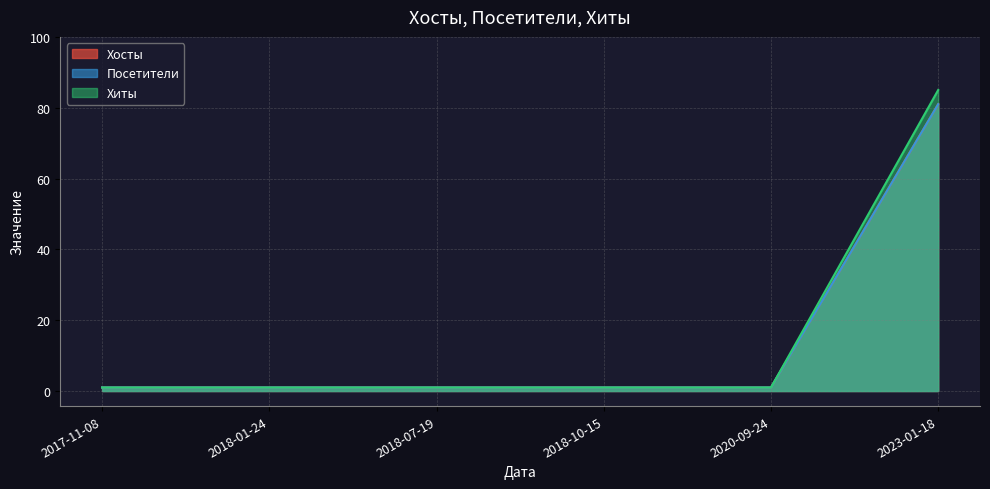

Which series has the widest spread of values?

Хиты